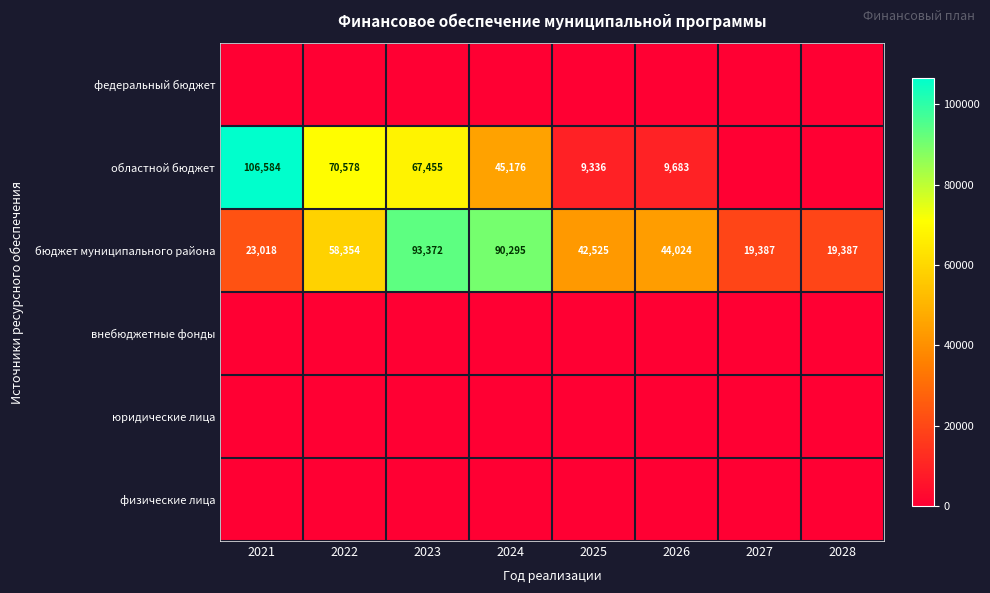

The бюджет муниципального района series shows 19387 at 2028. True or false?

True